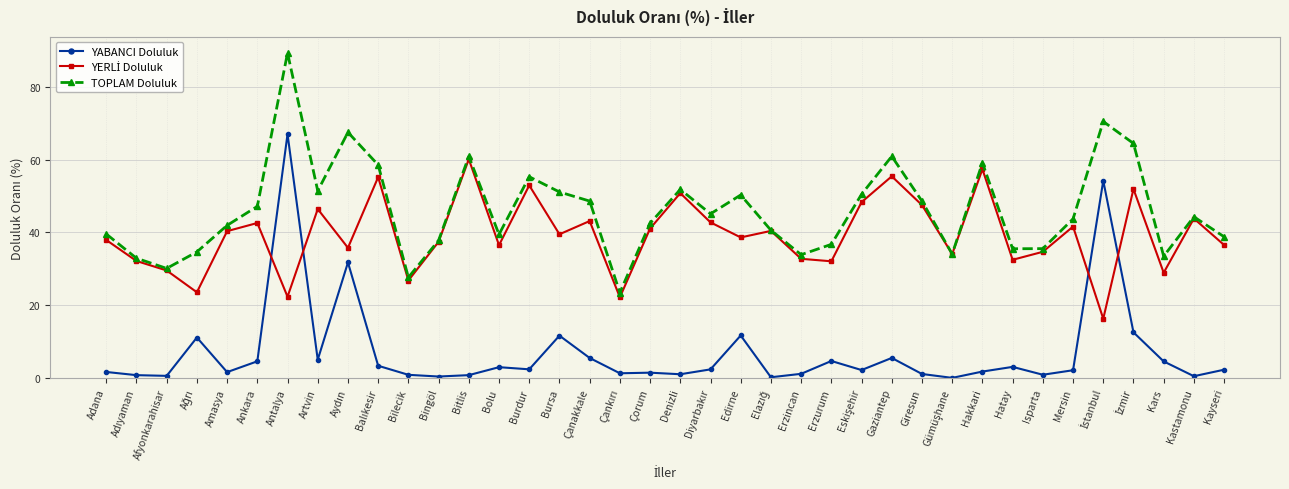

True or false: TOPLAM Doluluk and YABANCI Doluluk intersect in this chart.

False